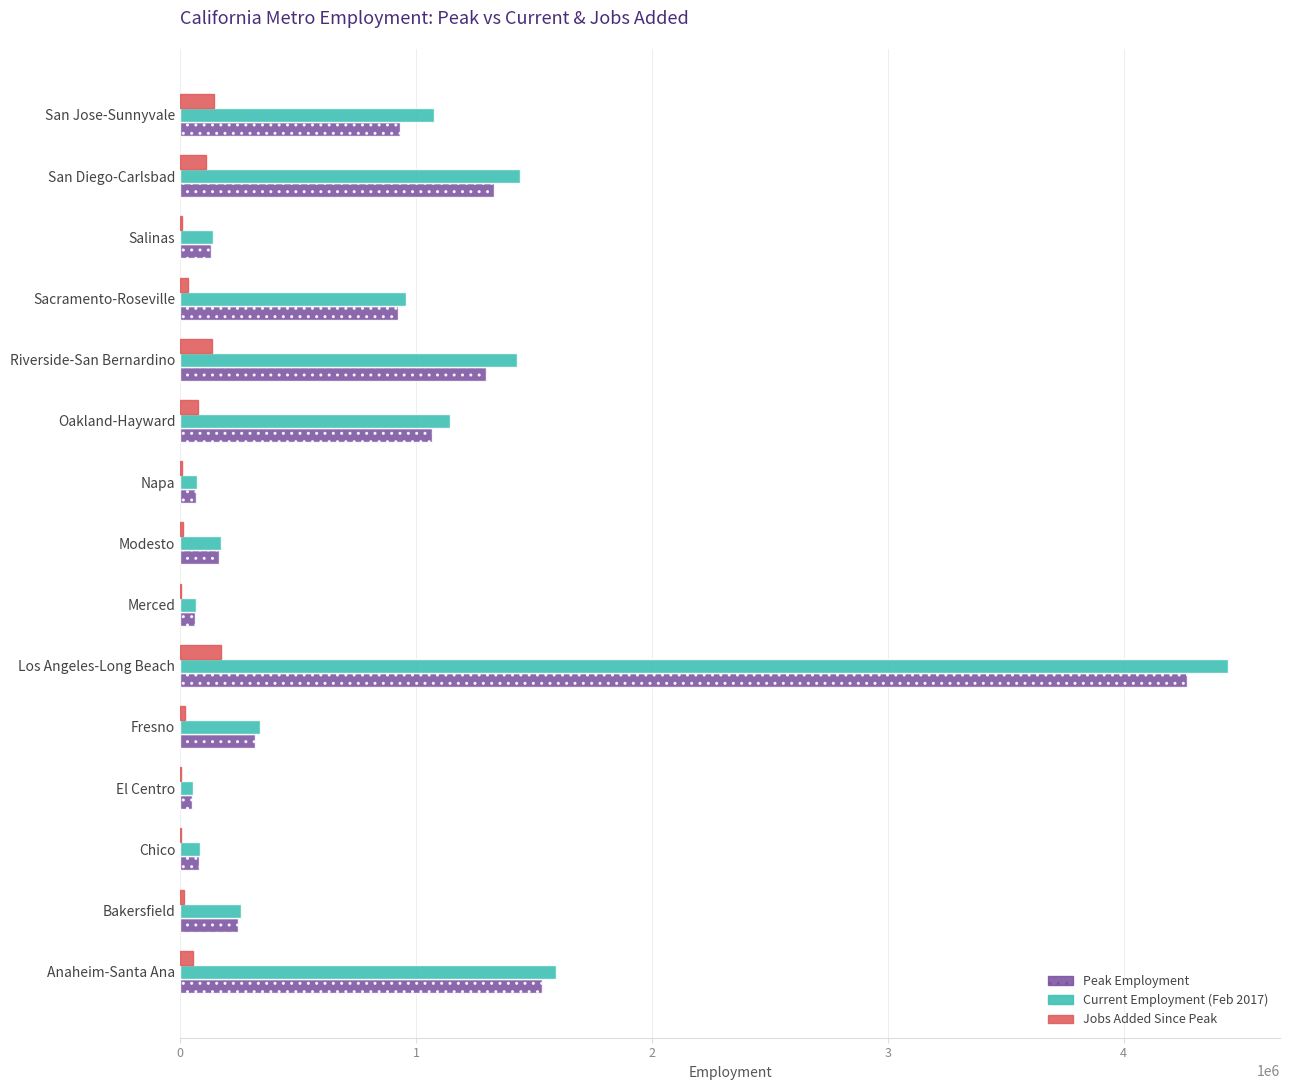

At which category does the chart reach its peak across all series?

Los Angeles-Long Beach